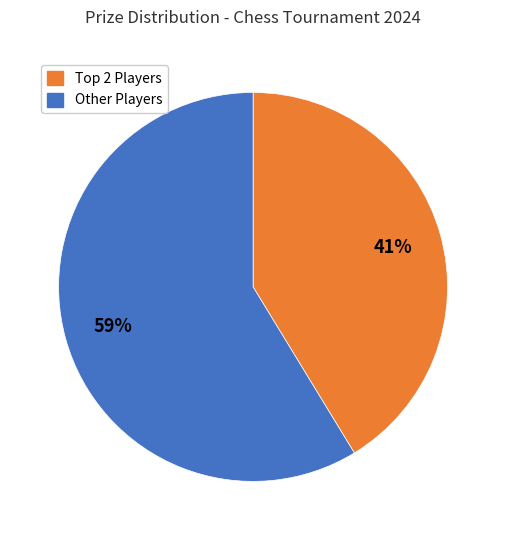

What percentage is the Other Players slice, to the nearest percent?

59%